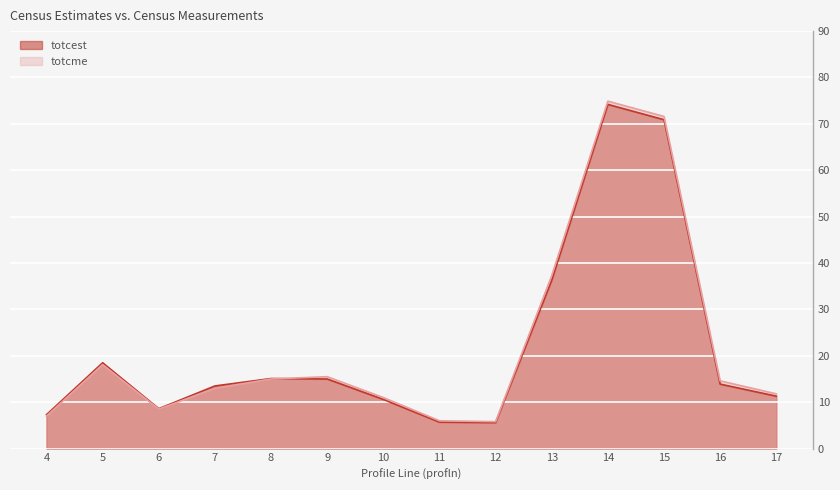

How many data points in totcme are above 14?

7